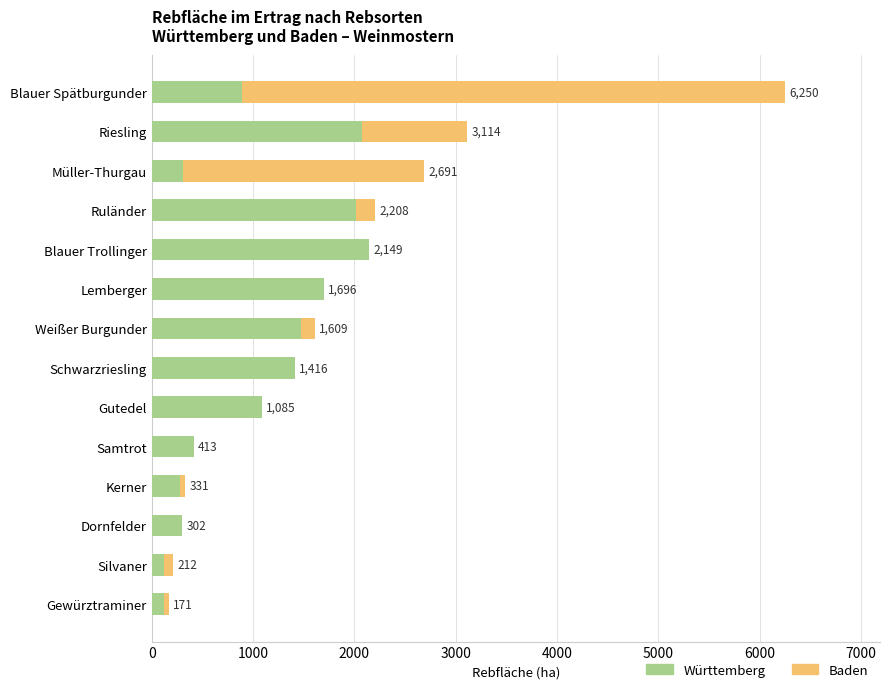

What are all the series names shown in the legend?

Württemberg, Baden